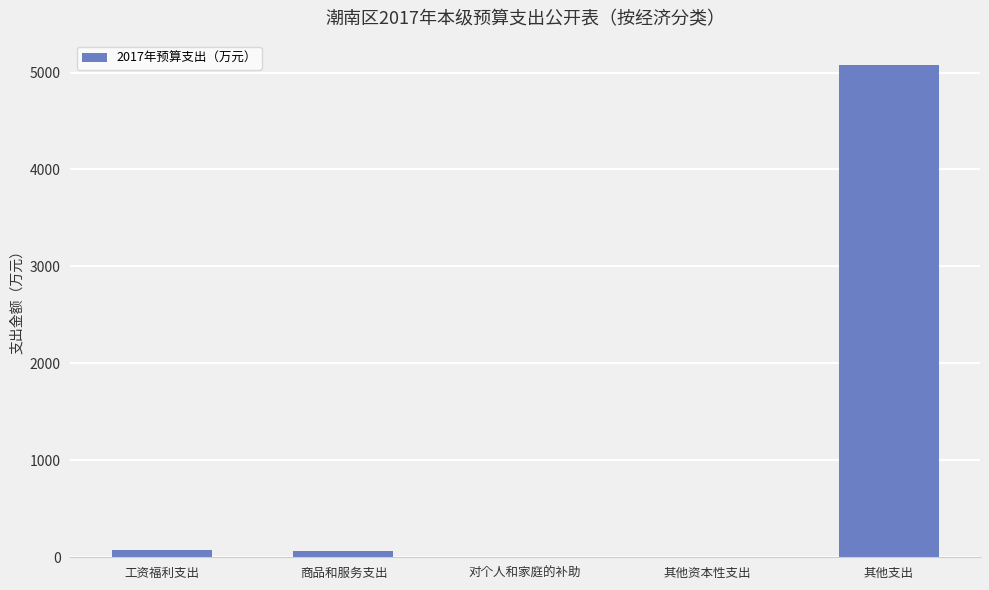

Where is the data nearest to the value 2537?

工资福利支出